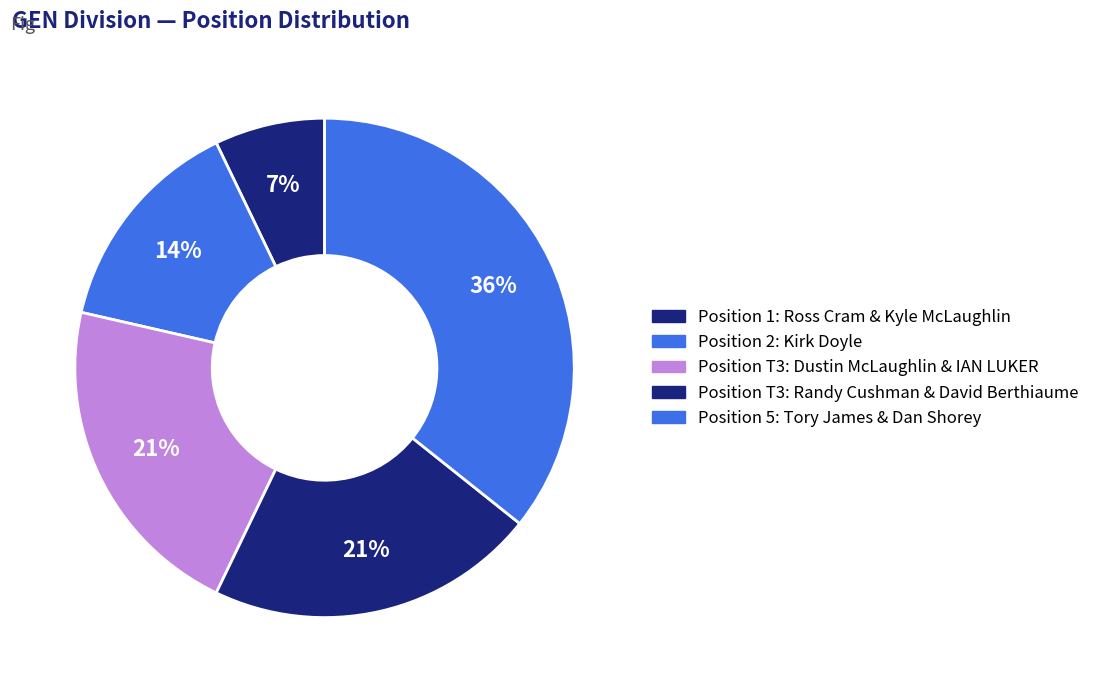

Which category has the biggest portion of the pie?

5